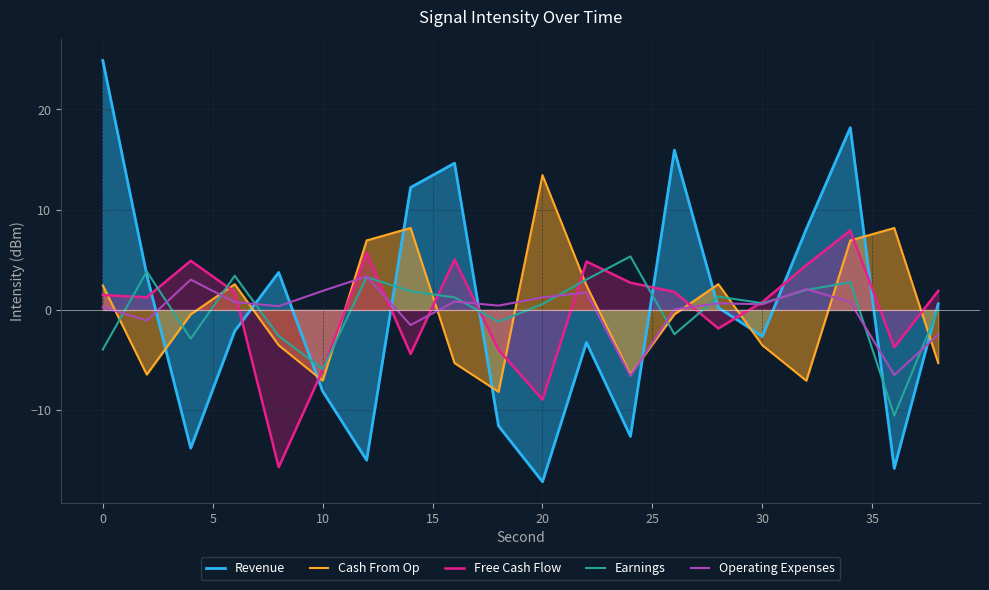

The value of Free Cash Flow at 20 is -3.1. True or false?

False